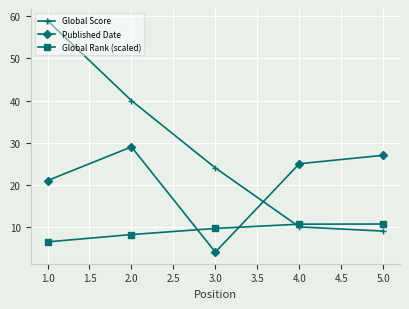

How many data points does each series have?

5